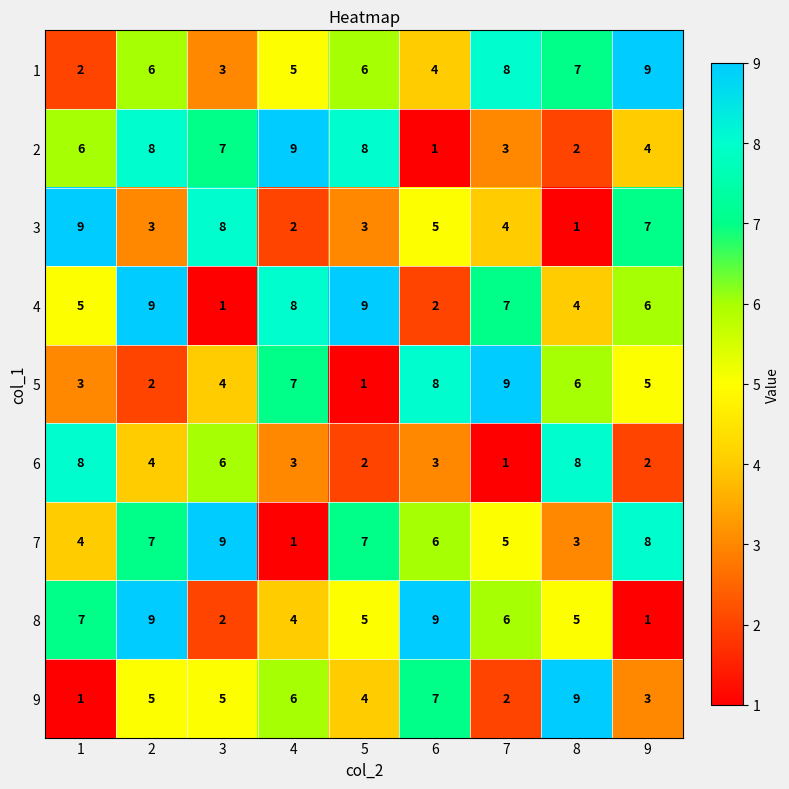

The value of 2 at 1 is 6. True or false?

True